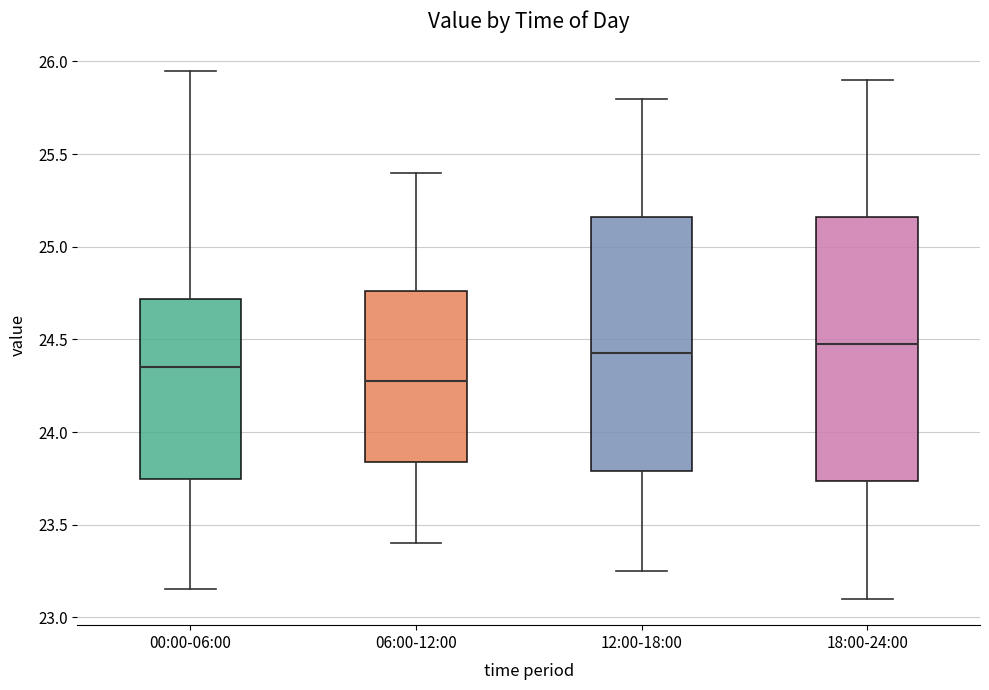

Comparing the boxes themselves (not the whiskers), which one is the tallest?

18:00-24:00